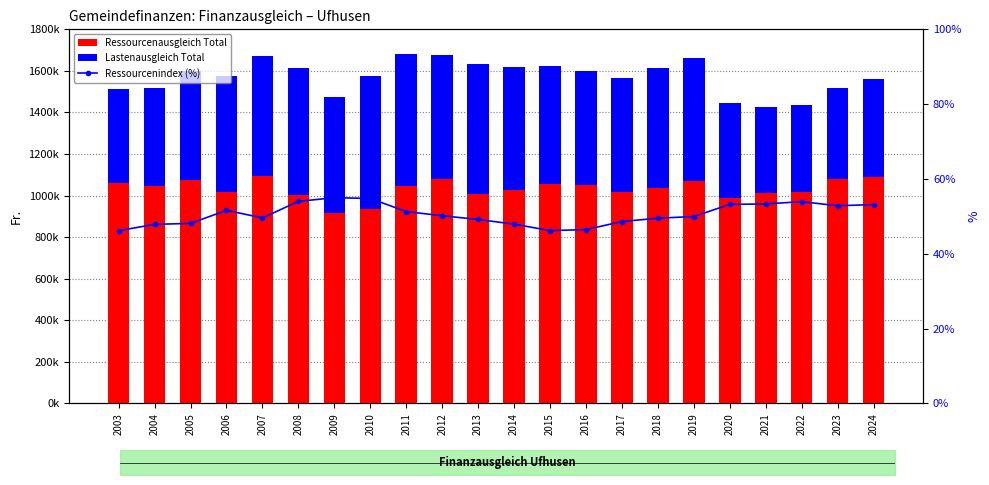

Where does the Lastenausgleich Total series first go above 561572?

2007